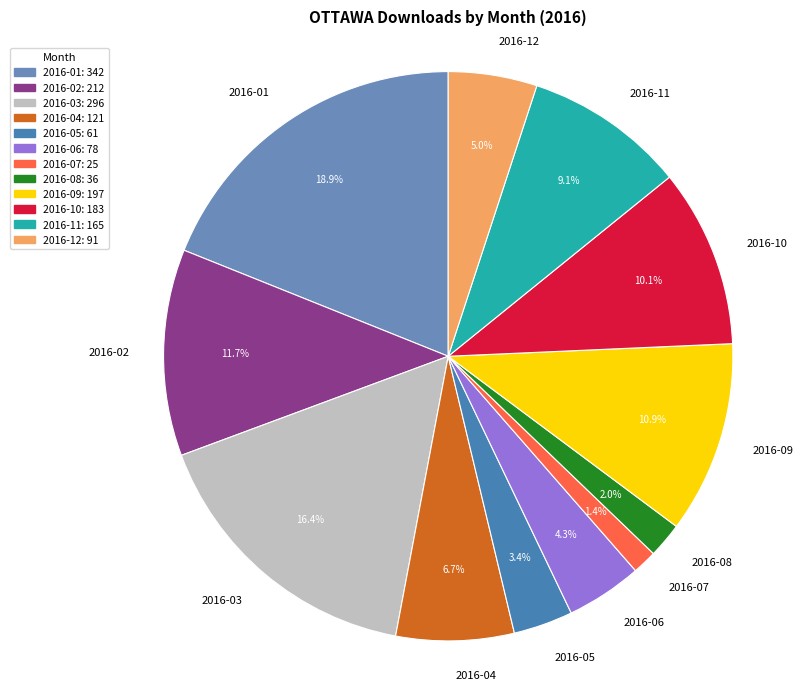

What is the smallest slice in the pie chart?

2016-07